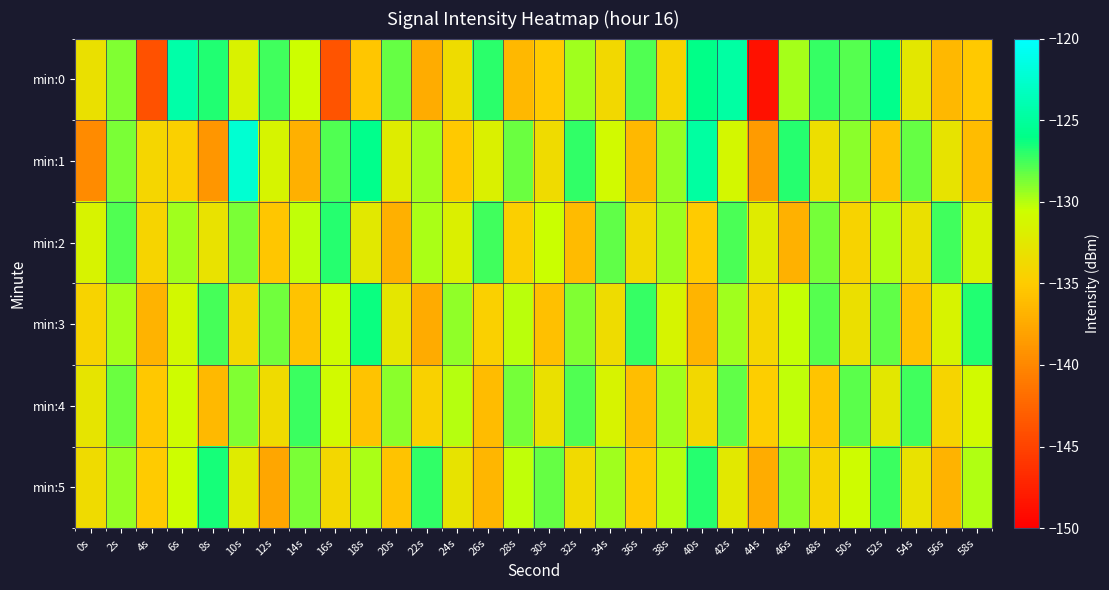

Which series has the largest range (max minus min)?

min:0